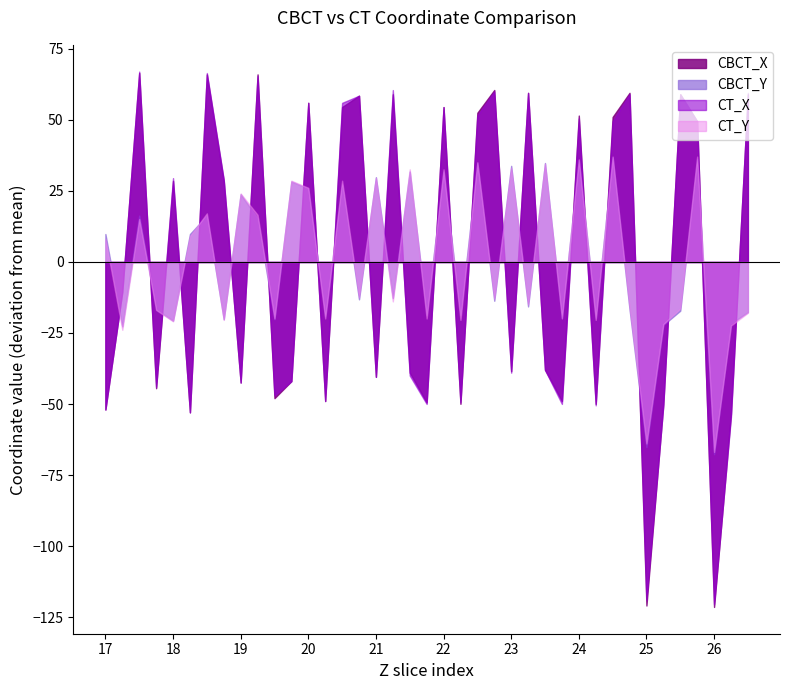

How many times do CBCT_Y and CT_X cross each other?

27